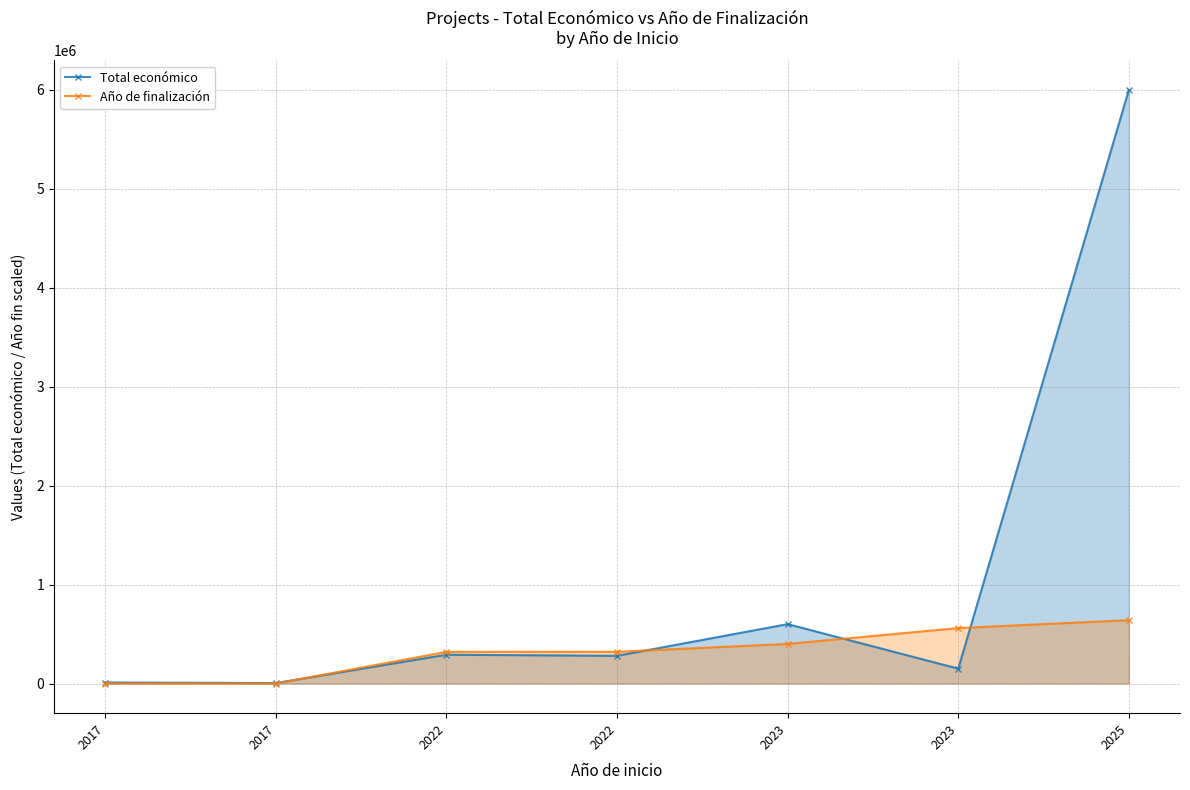

Which series has the largest total across all categories?

Total económico